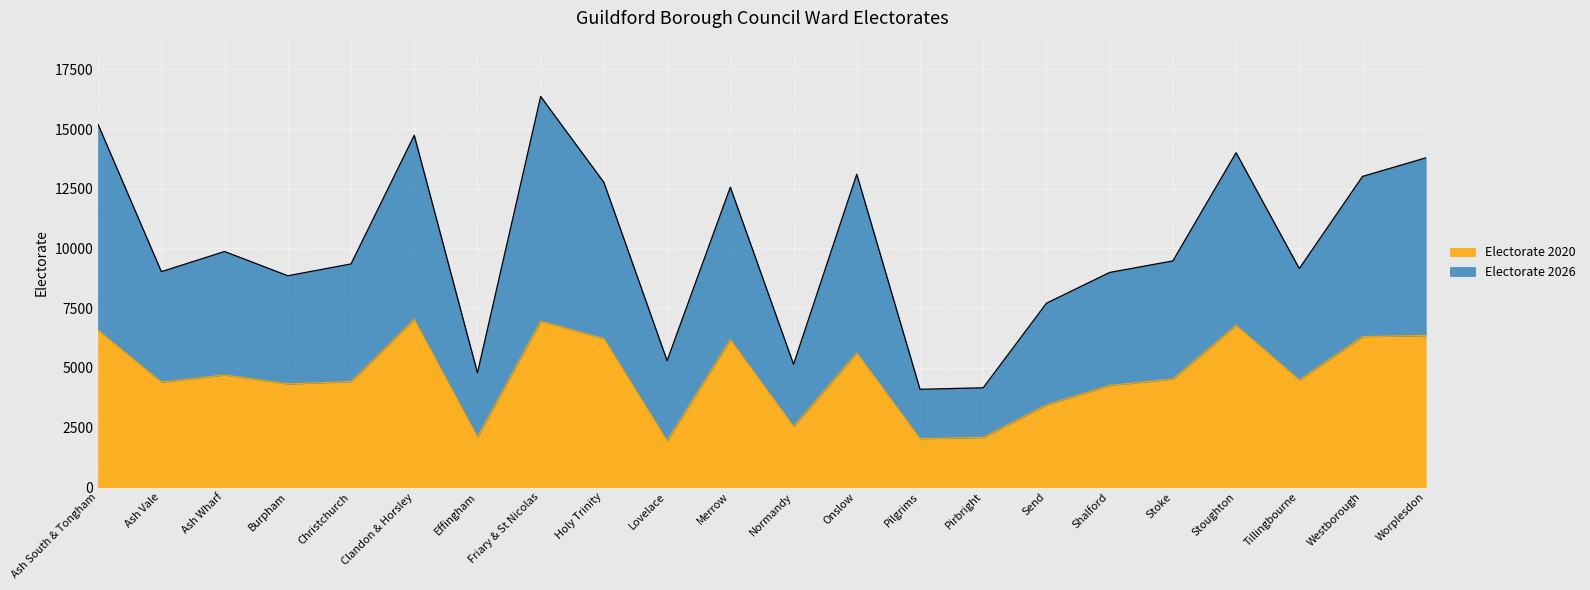

At how many categories does at least one series exceed 7260?

17